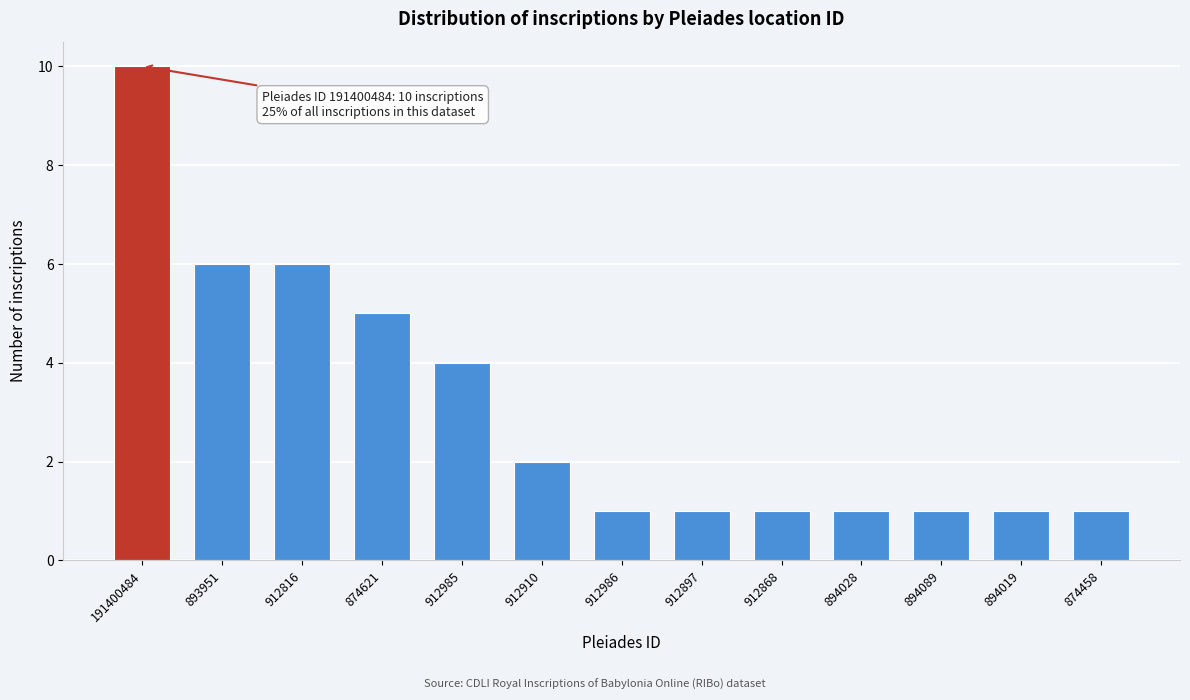

Reading left to right, extract all data points from this chart.

10	6	6	5	4	2	1	1	1	1	1	1	1